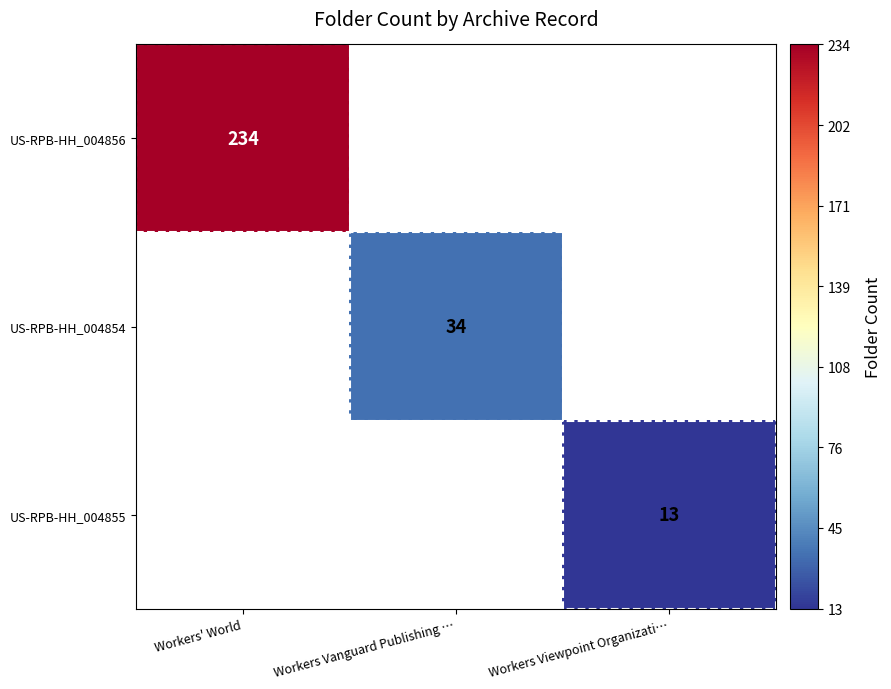

The value of US-RPB-HH_004855 at Workers Viewpoint Organizati… is 13. True or false?

True